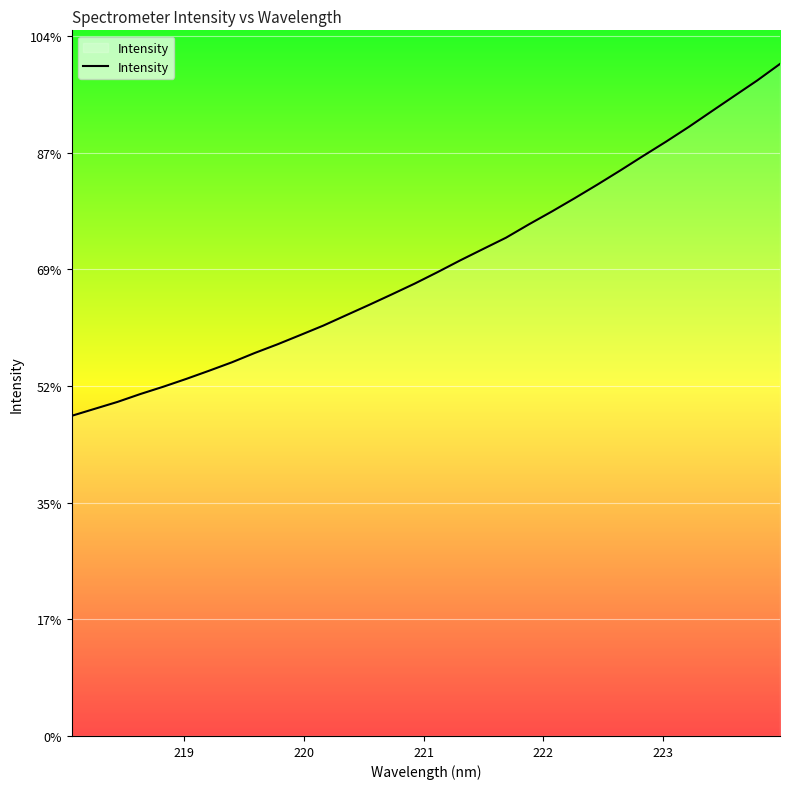

How many distinct data groups are displayed?

1